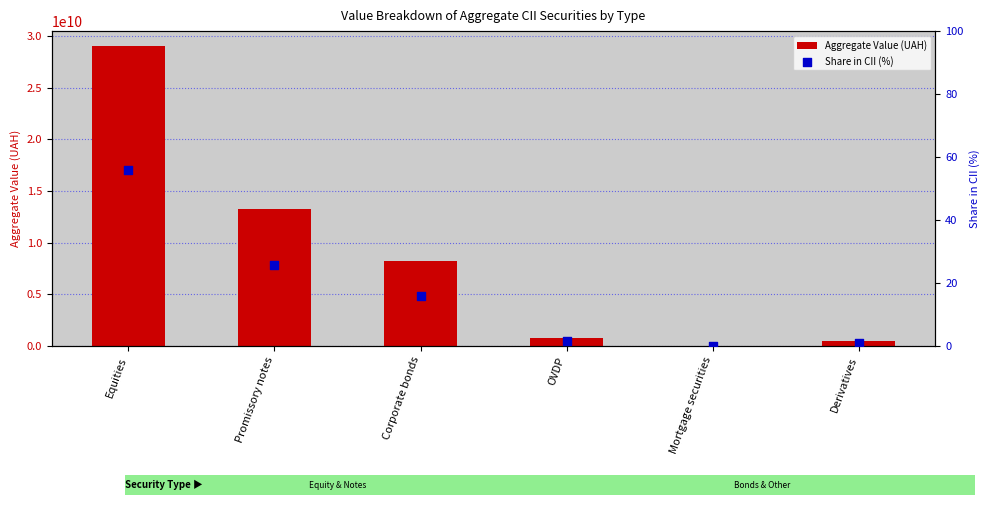

Is the value of Share in CII (%) at Derivatives greater than the value of Aggregate Value (UAH) at Derivatives?

No